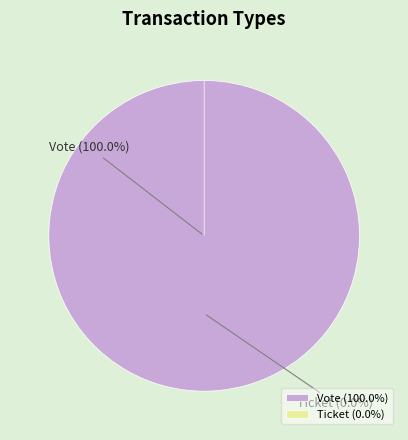

Count the number of slices in the pie.

2